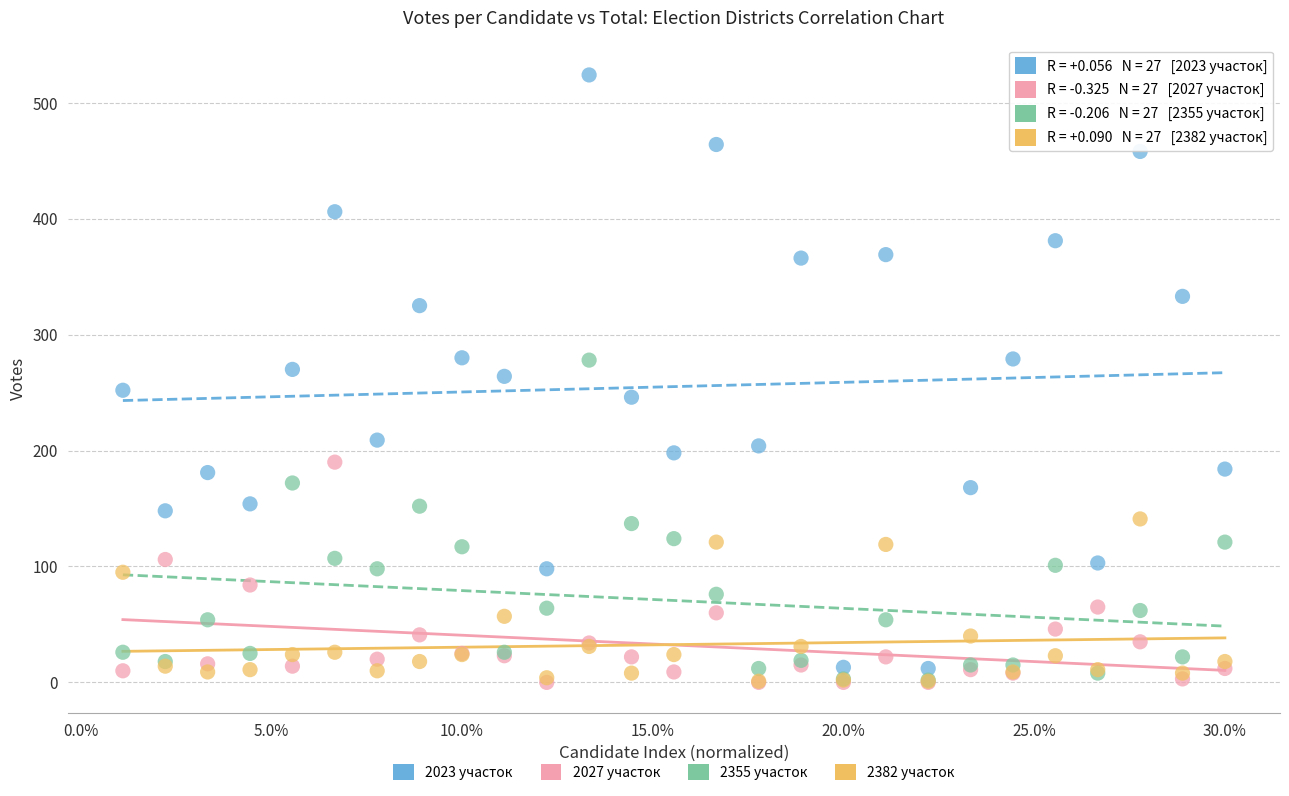

What are all the series names shown in the legend?

2023 участок, 2027 участок, 2355 участок, 2382 участок